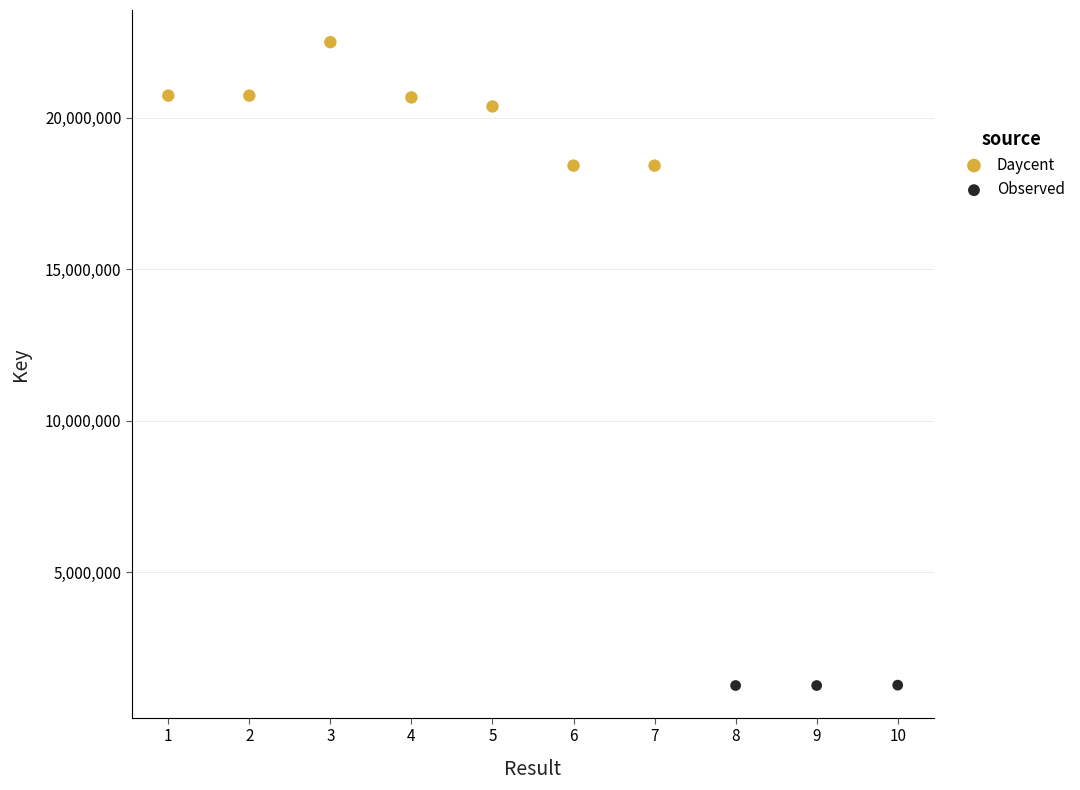

Which series contains the lowest Y value?

Observed